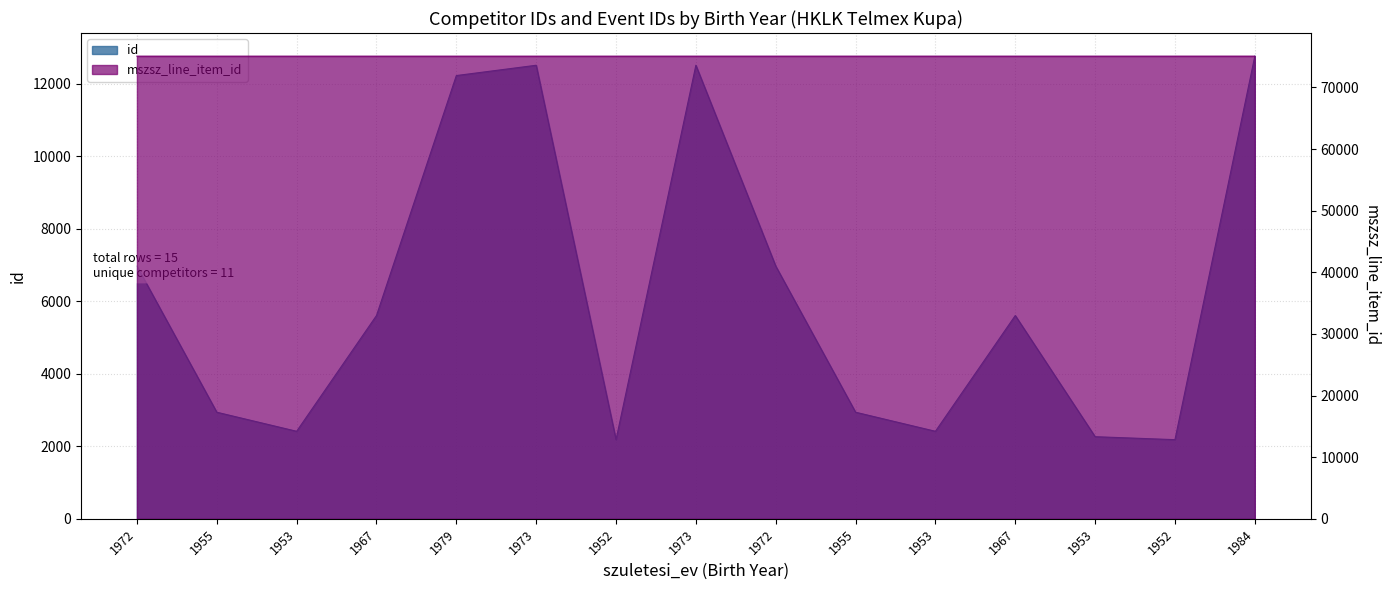

What is the value of the id point at the 15th from the left?

12759